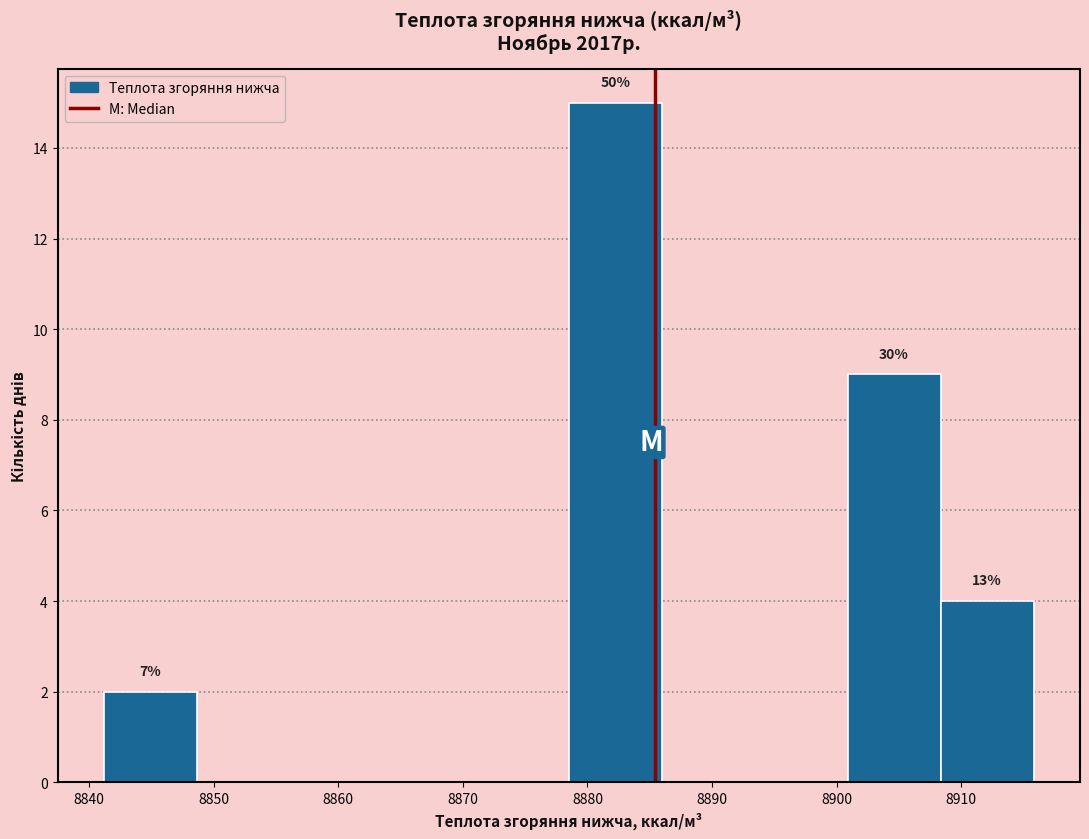

Which range on the x-axis has the tallest bar?

8878 to 8886